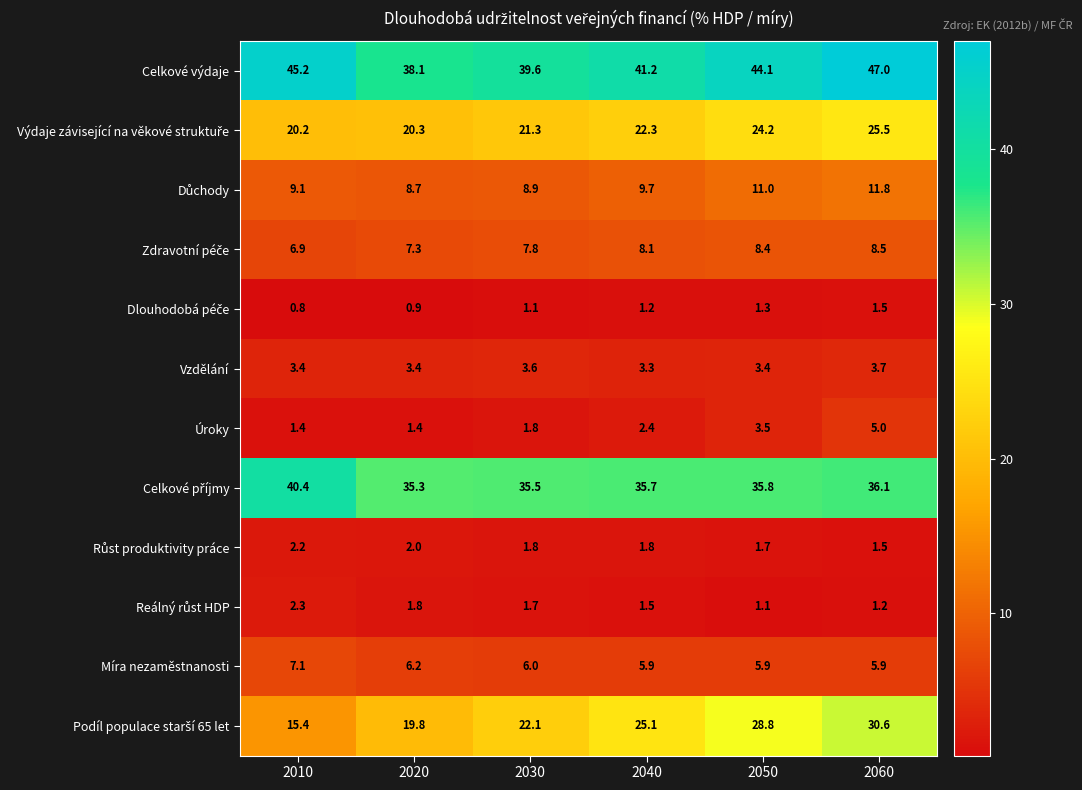

At which category is the sum across all series the highest?

2060